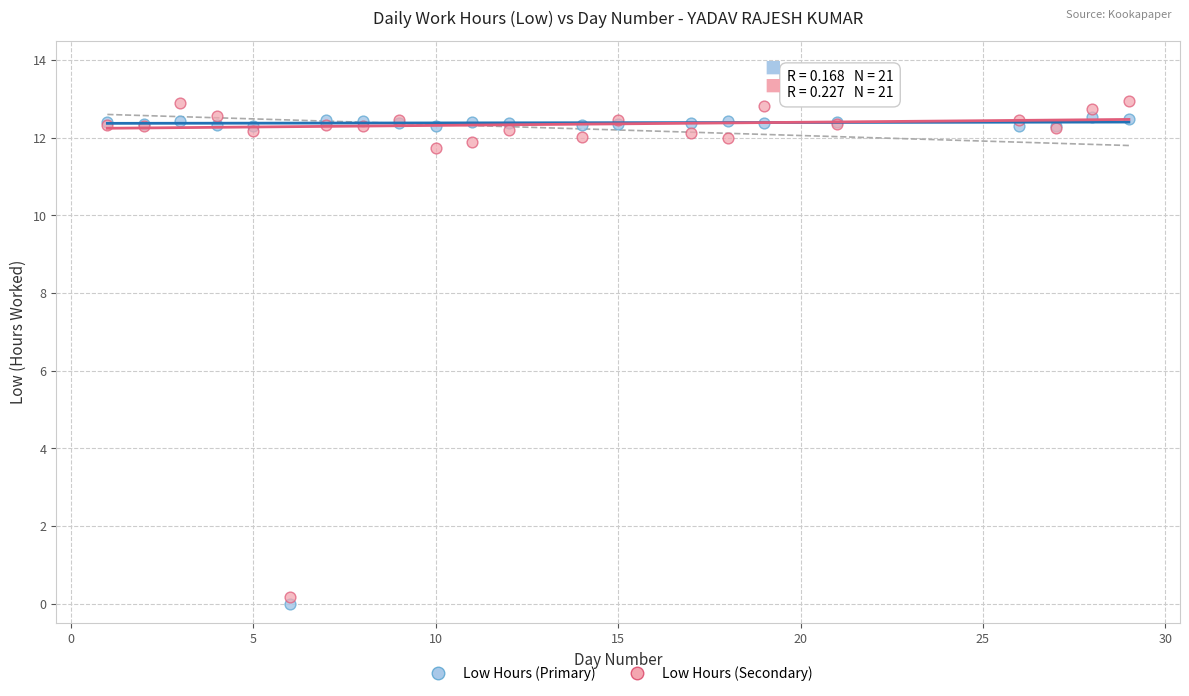

What is the X range (max minus min) for the scatter plot?

28.0